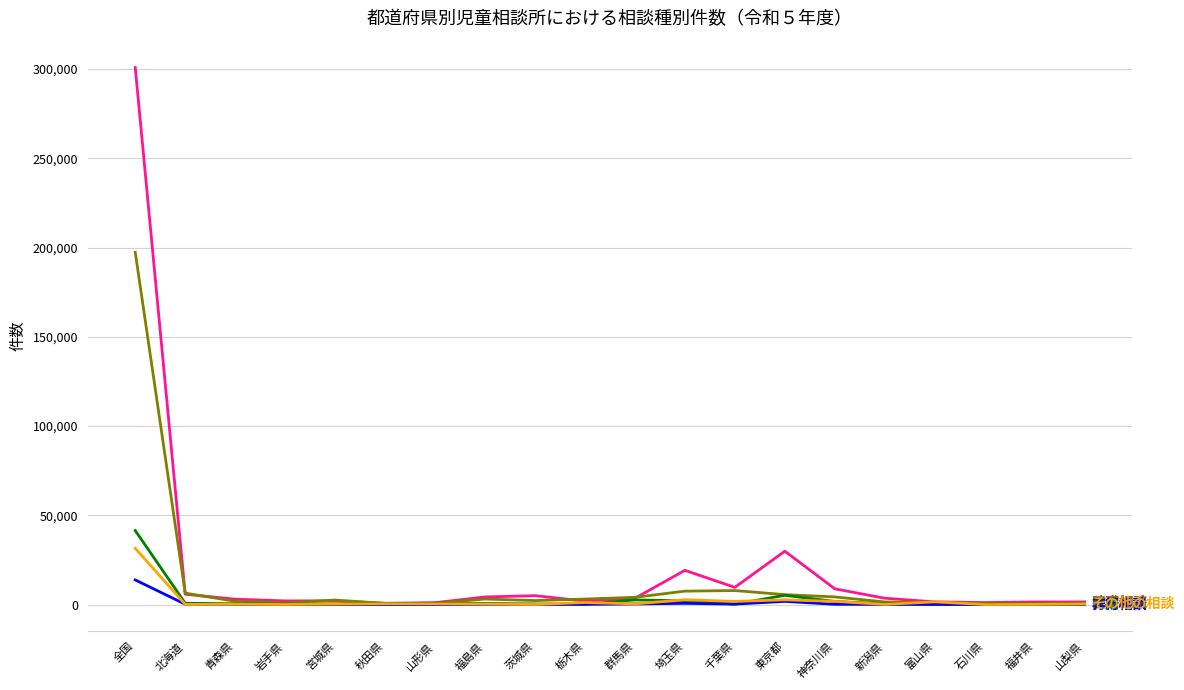

At which category is the sum across all series the highest?

全国